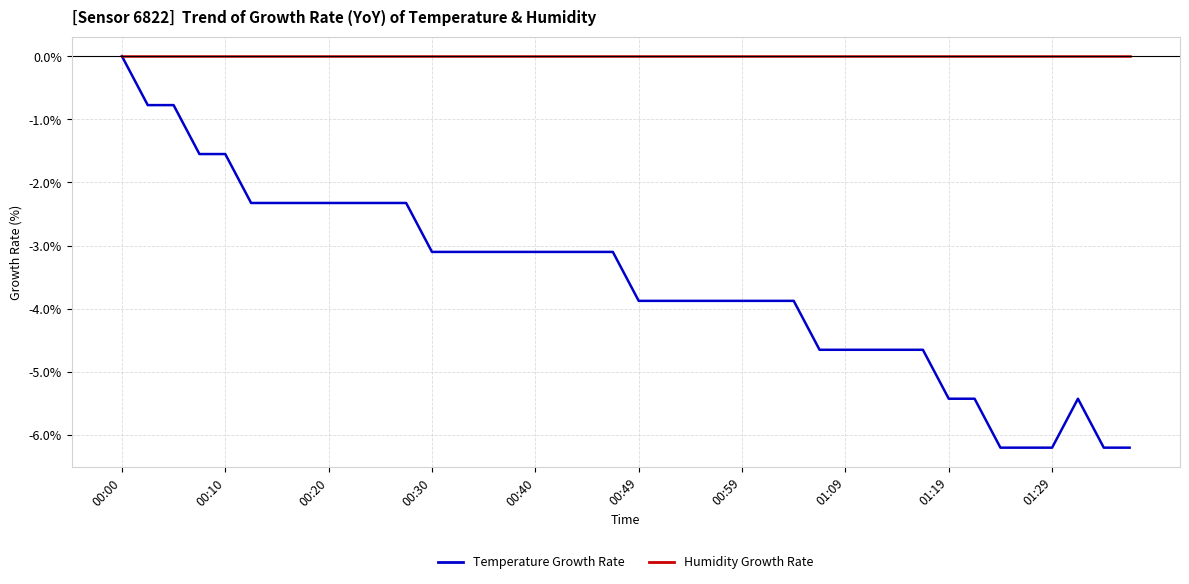

What is the minimum value shown in the chart?

-6.2